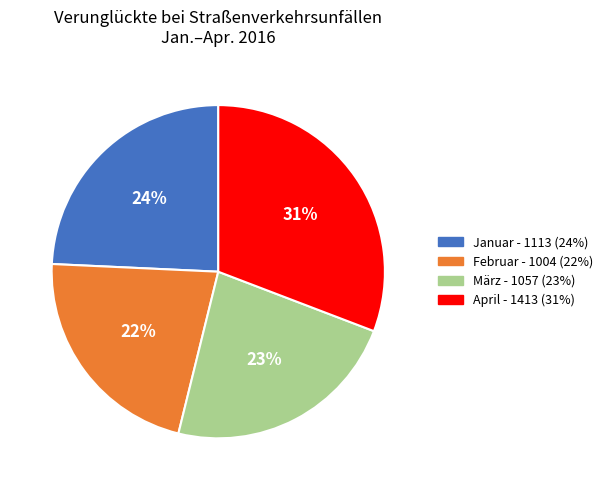

How many slices are in this pie chart?

4